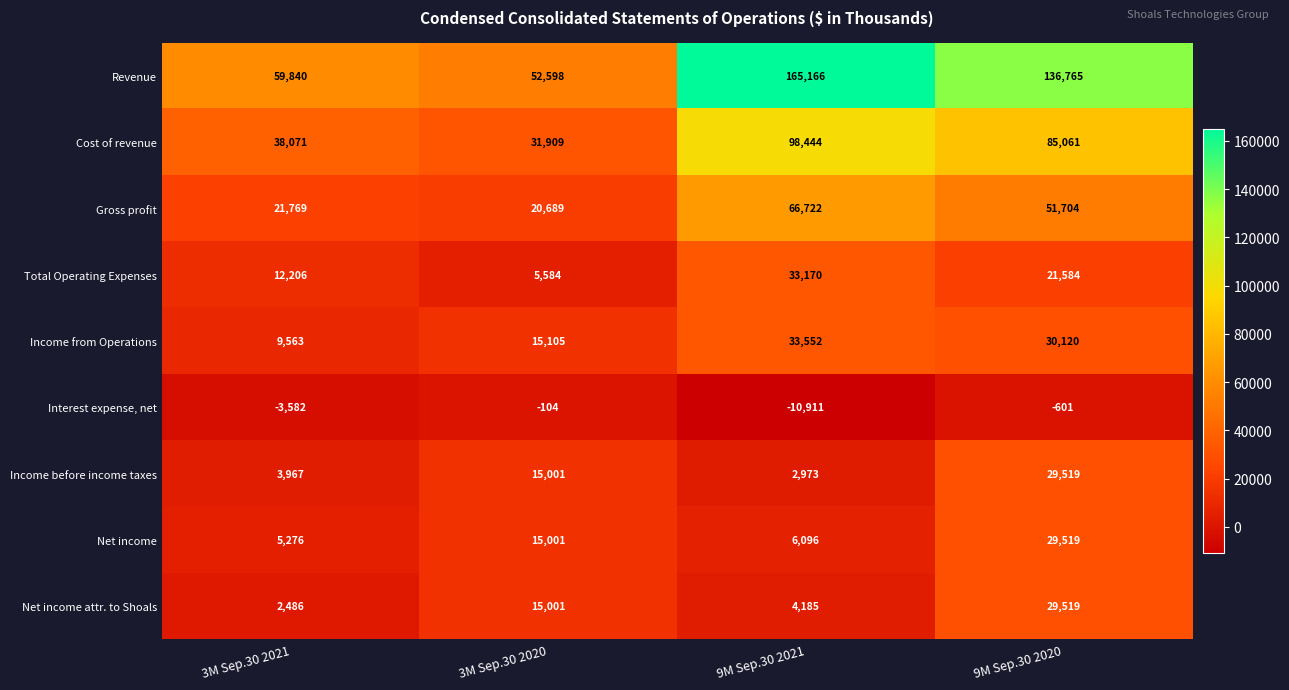

Which series changed the most between 3M Sep.30 2021 and 9M Sep.30 2021?

Revenue